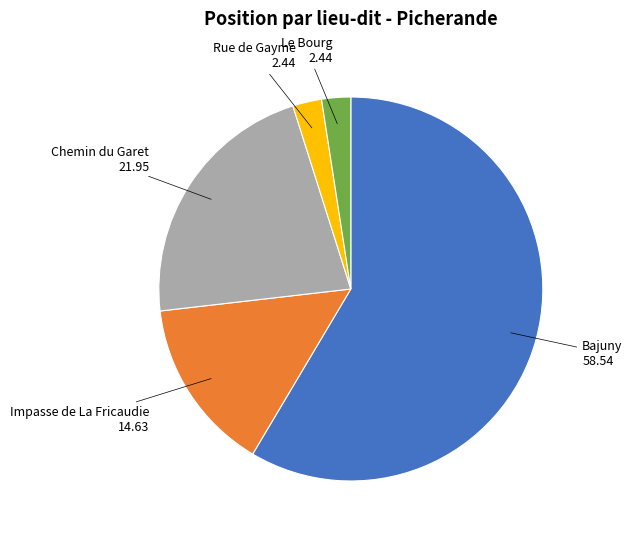

Between Rue de Gayme and Chemin du Garet, which is larger?

Chemin du Garet